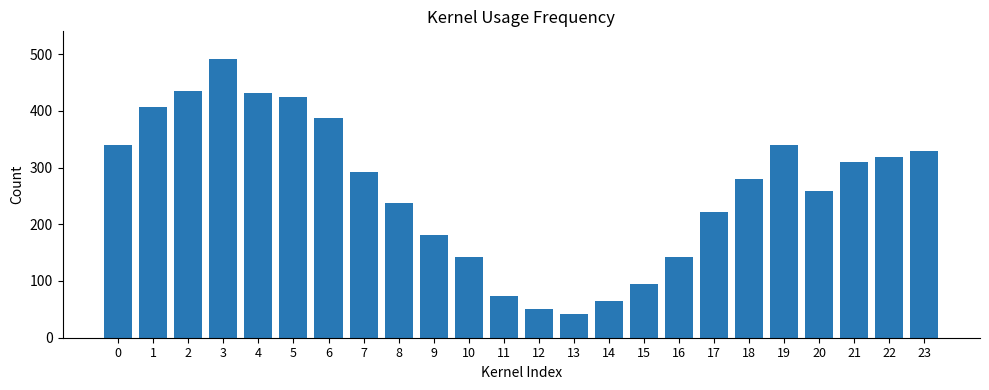

What is the difference between the second highest and second lowest values?

385